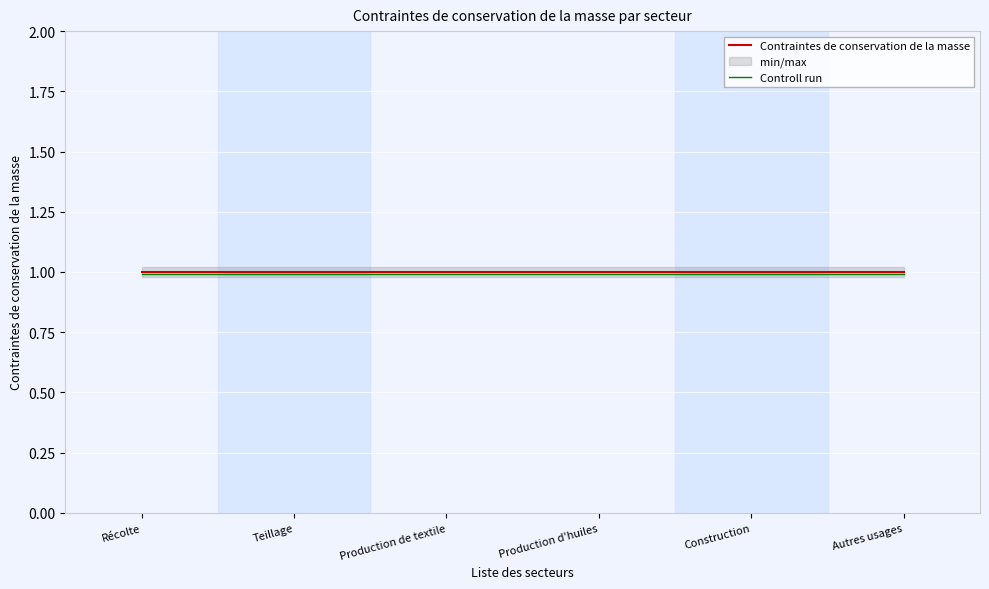

How many data points does each series have?

6